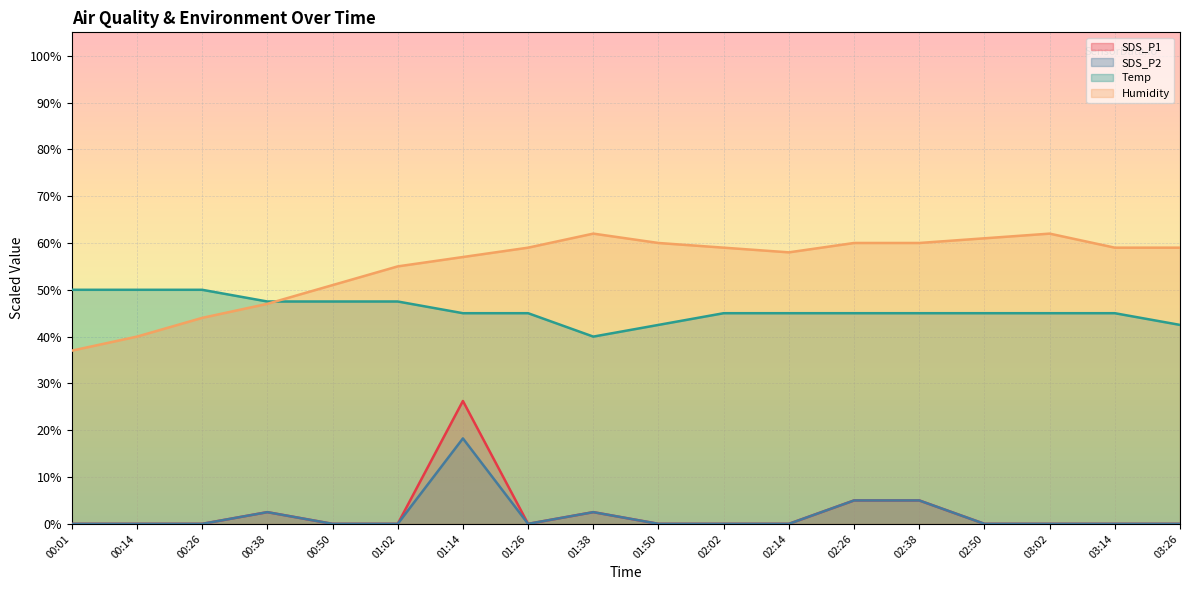

True or false: Temp and SDS_P1 cross at least once.

False